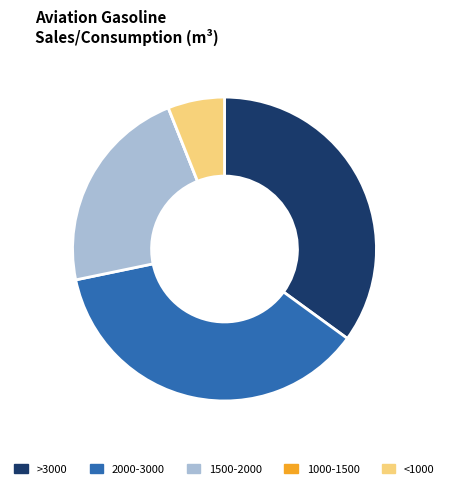

Does 2000-3000 account for over 50% of the chart?

No